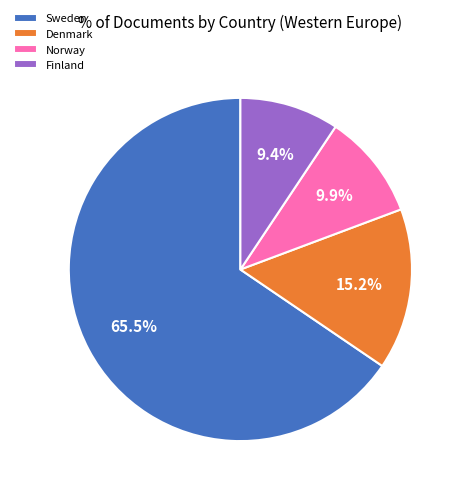

Which slice is the smallest?

Finland